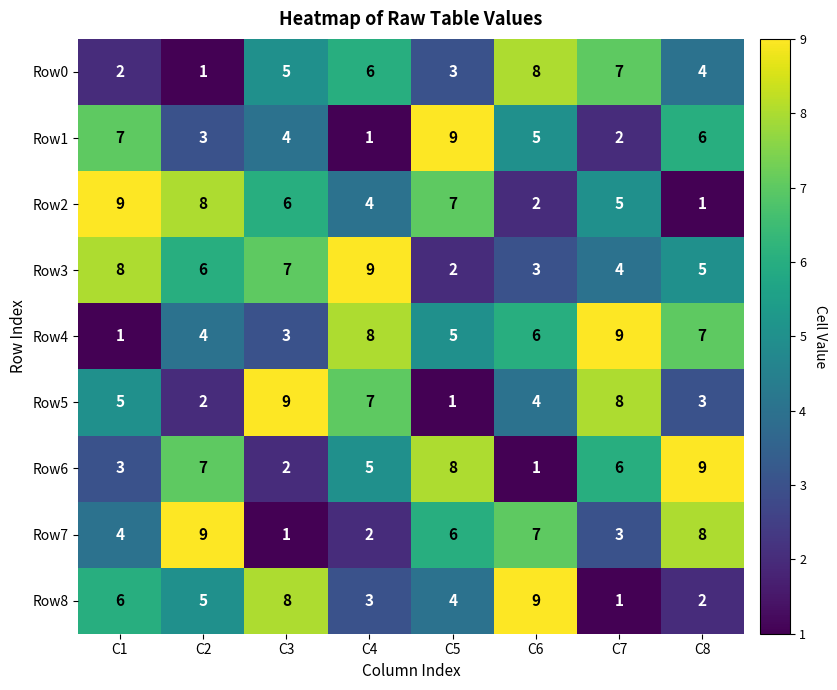

Where is Row0 nearest to the value 4?

C8